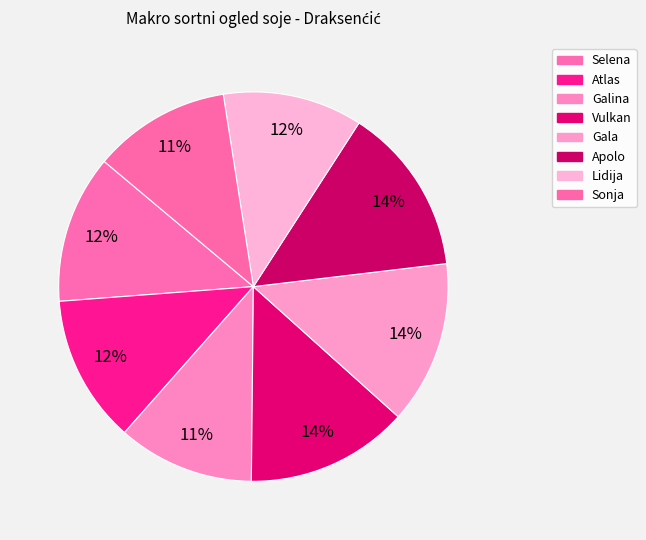

Count the number of slices in the pie.

8